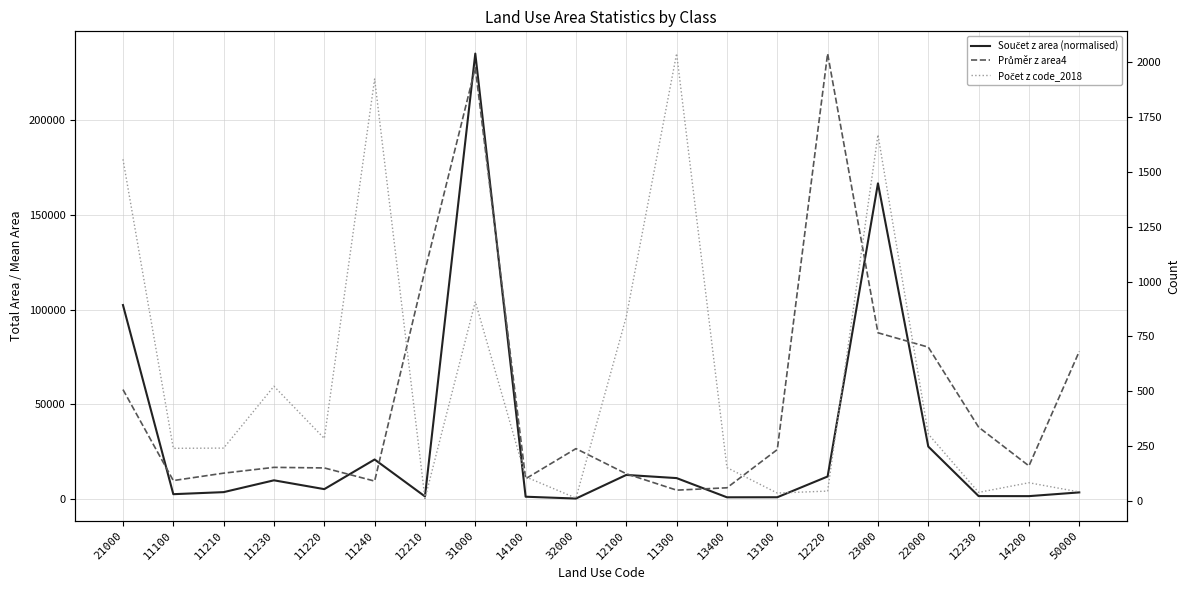

Does the chart display data point markers on the line(s)?

No